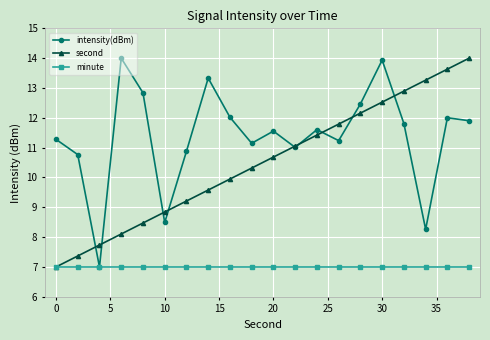

True or false: second has more than 2 interior local peaks.

False